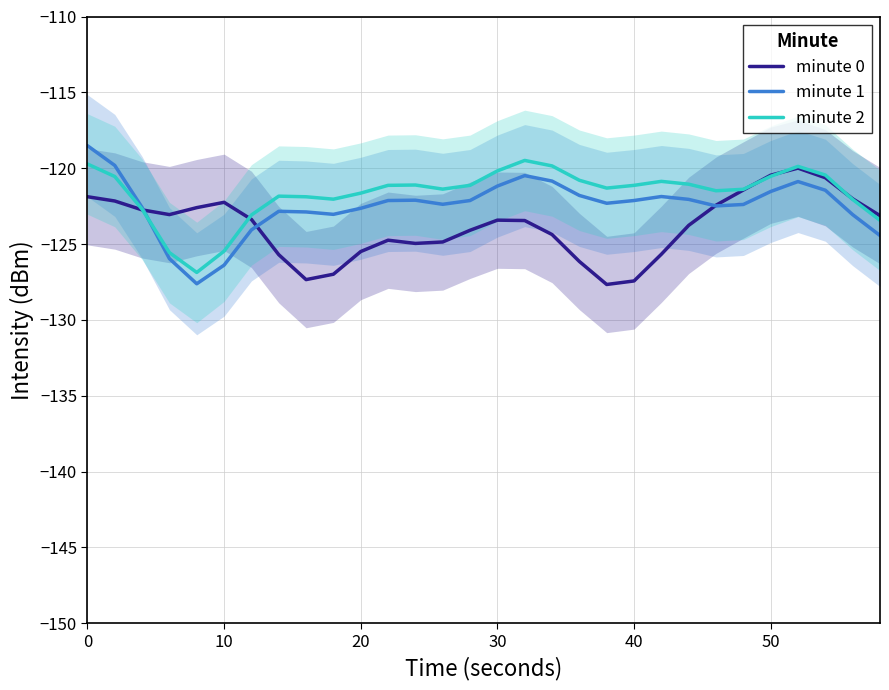

After their last crossing, which series has the higher values: minute 0 or minute 2?

minute 0